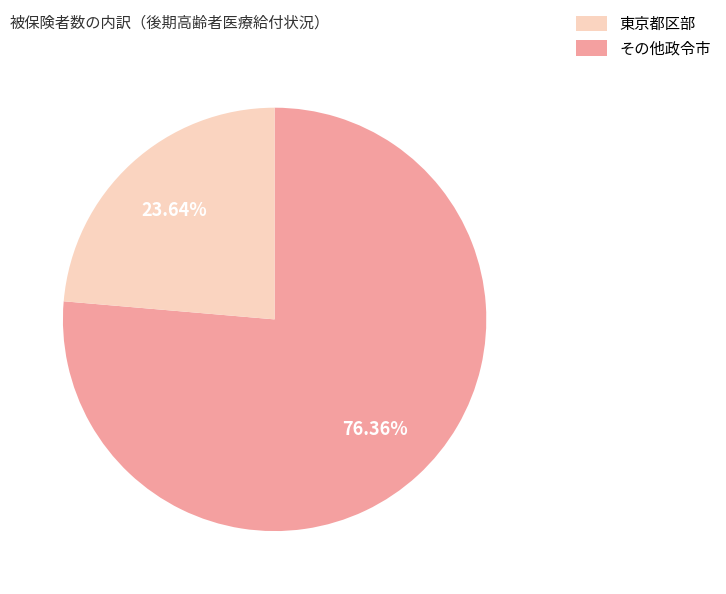

Is there a majority slice in this chart?

Yes